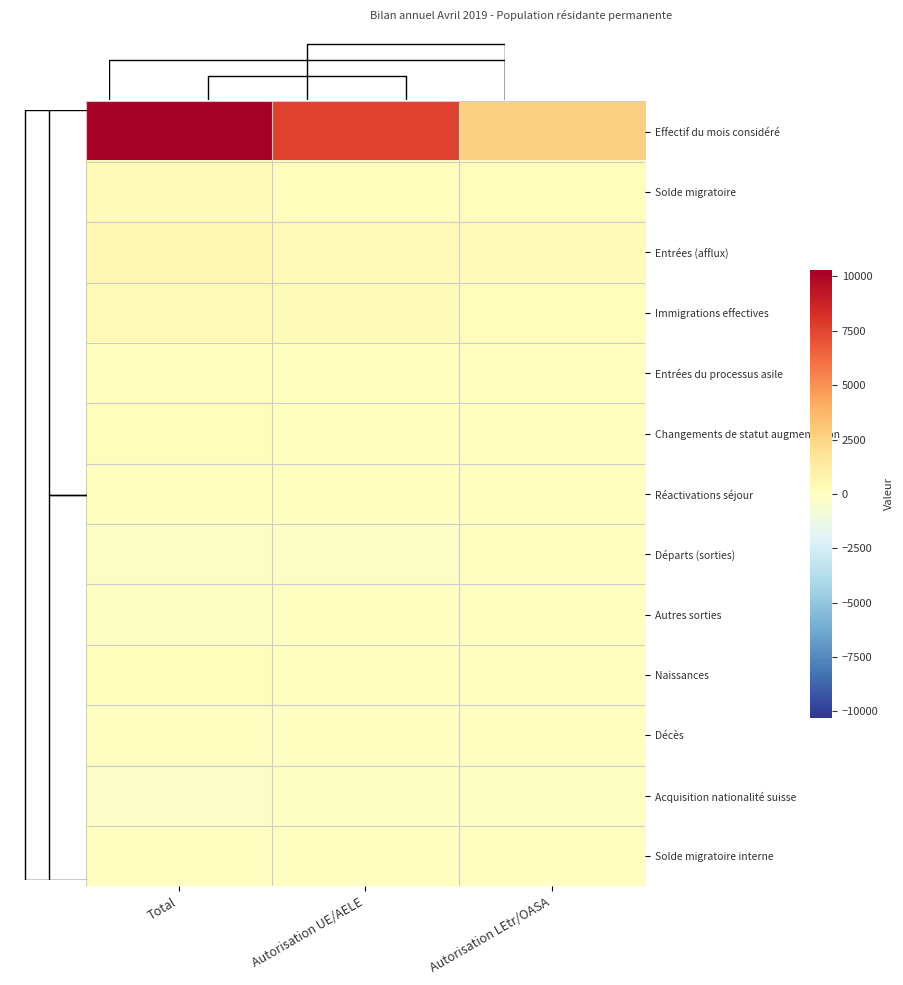

The value of Effectif du mois considéré at Autorisation UE/AELE is 3709. True or false?

False